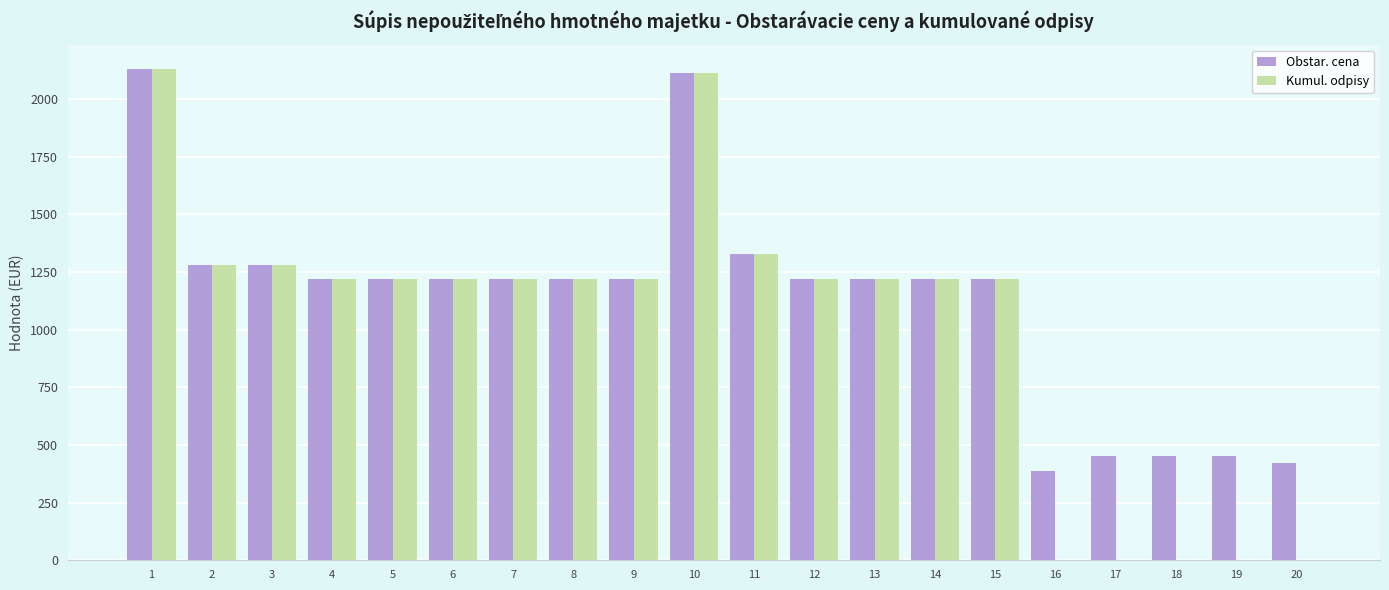

What is the sum of the Obstar. cena values at 19 and 2?

1731.7